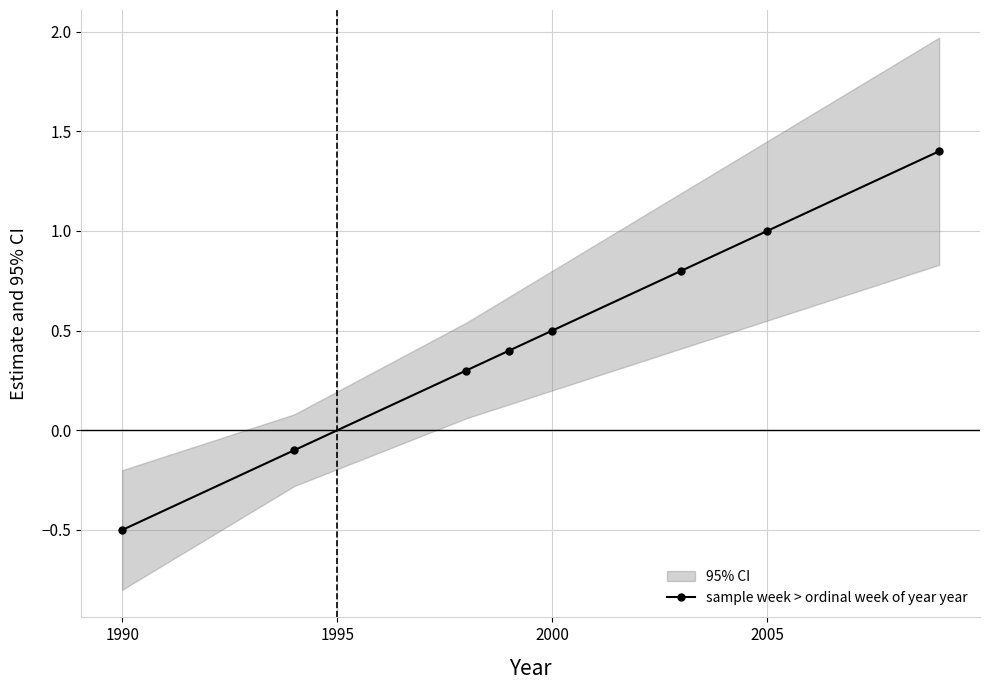

How many distinct data groups are displayed?

1